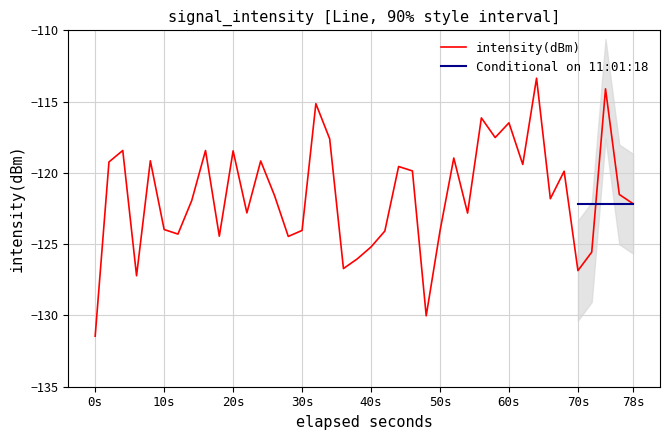

Which category has the lowest value in the intensity(dBm) series?

0s